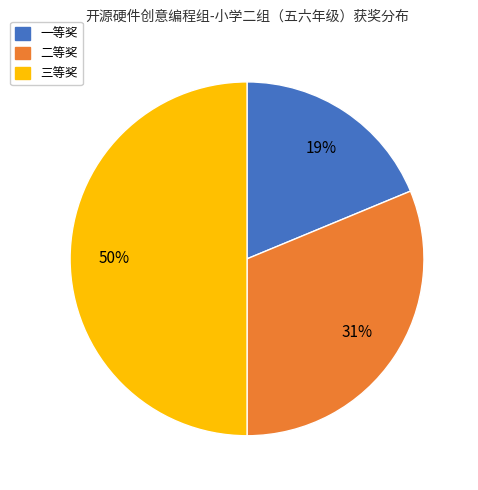

Do 三等奖 and 二等奖 together represent more than half of the pie?

Yes